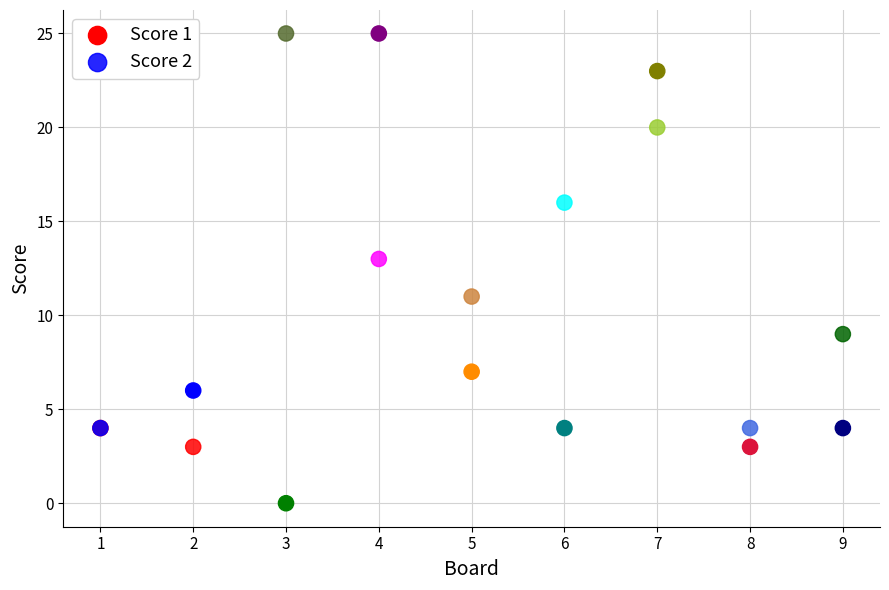

Which series contains the lowest Y value?

Score 1